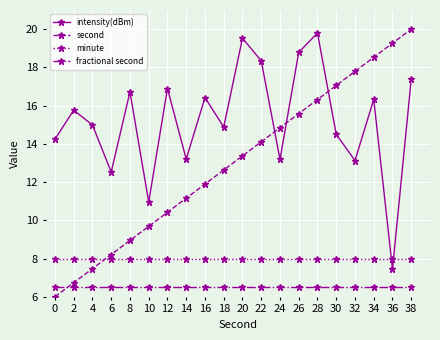

Between 22 and 32, which series saw the biggest shift?

intensity(dBm)